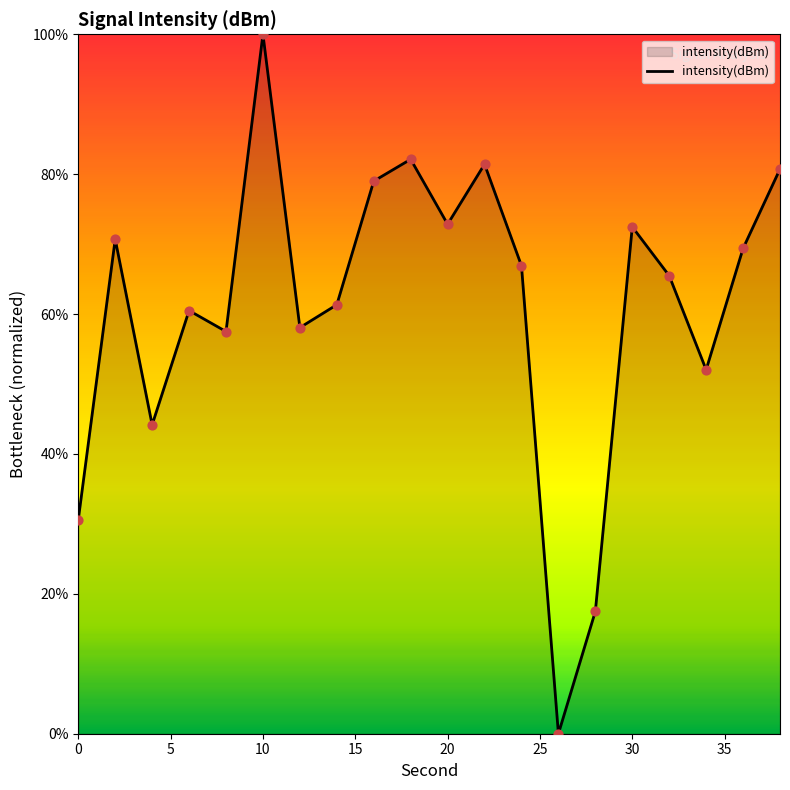

What is the difference between the maximum and minimum values?

100.0